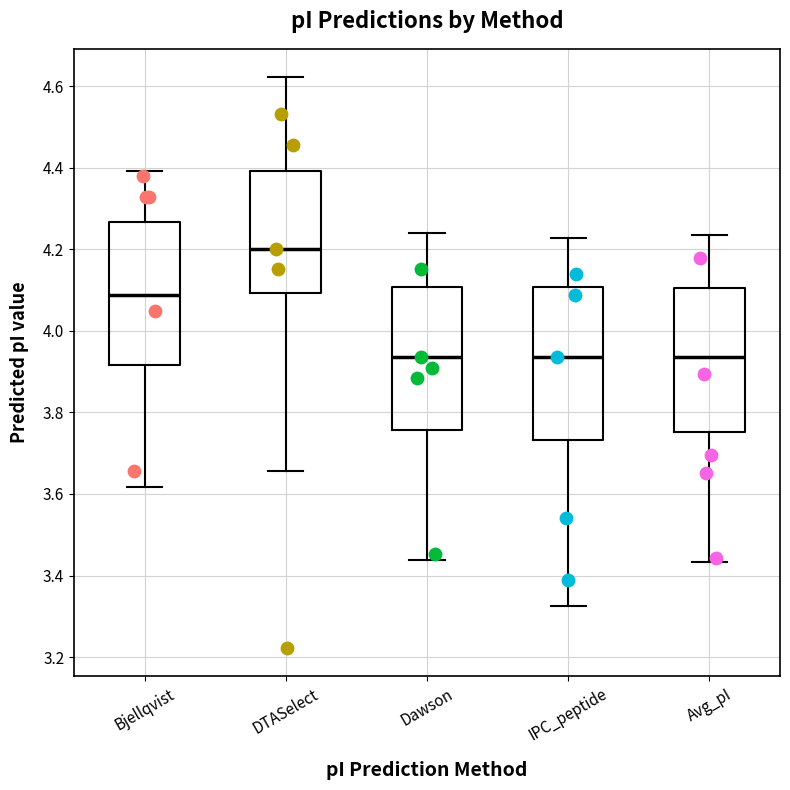

Where is the lower edge of the box for Avg_pI on the y-axis? The values are not printed on the chart, so give them approximately, as read against the axis.

3.76